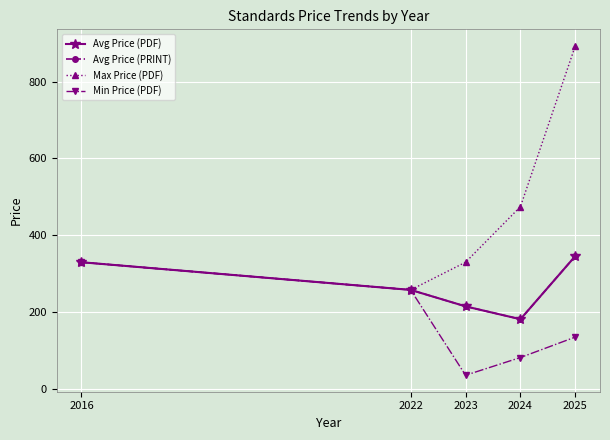

Does the chart have visible grid lines?

Yes